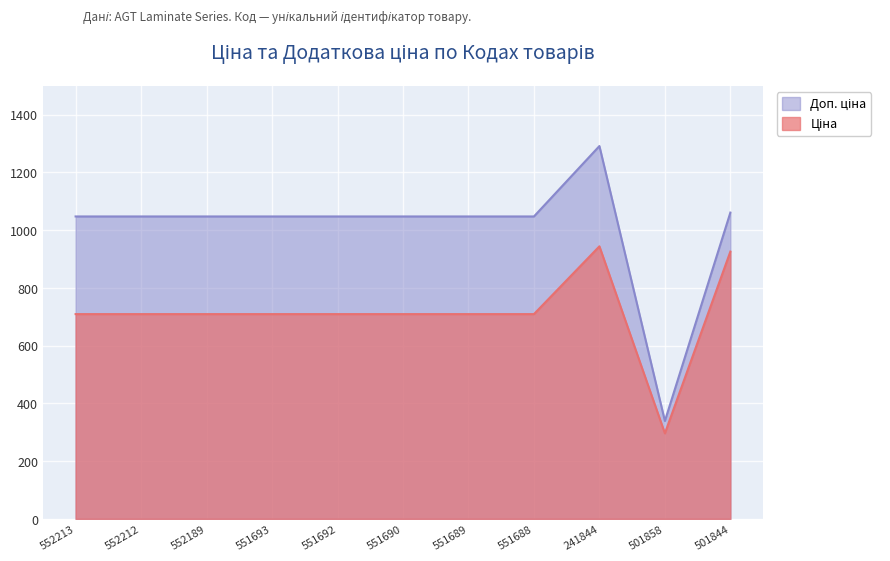

What is the difference between the highest and lowest values at 551692?

338.3